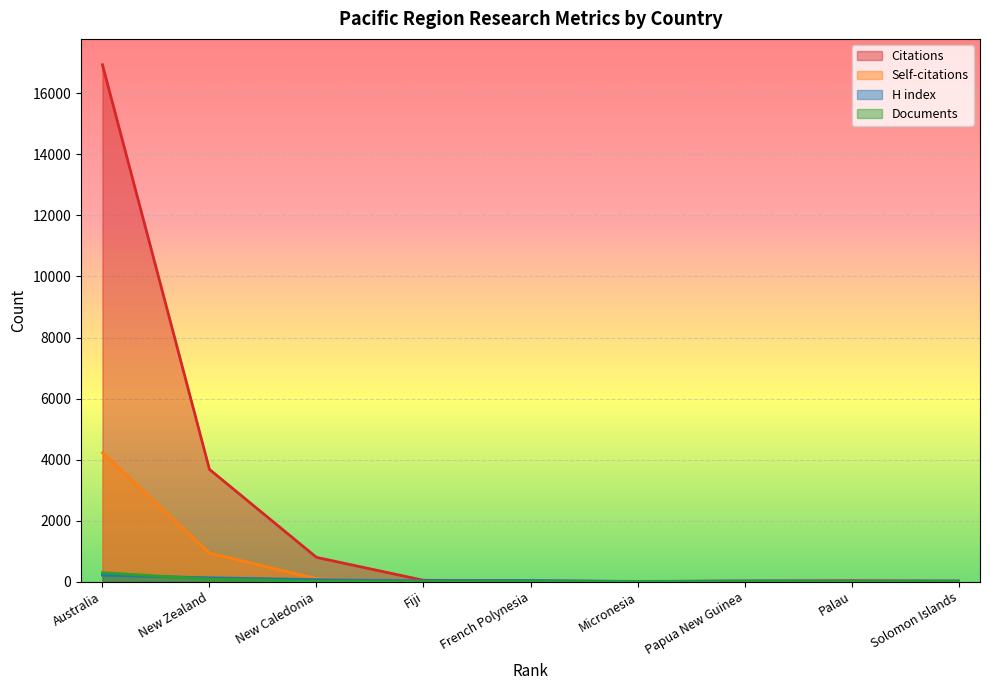

Is it true that Citations equals 23107 at Australia?

False